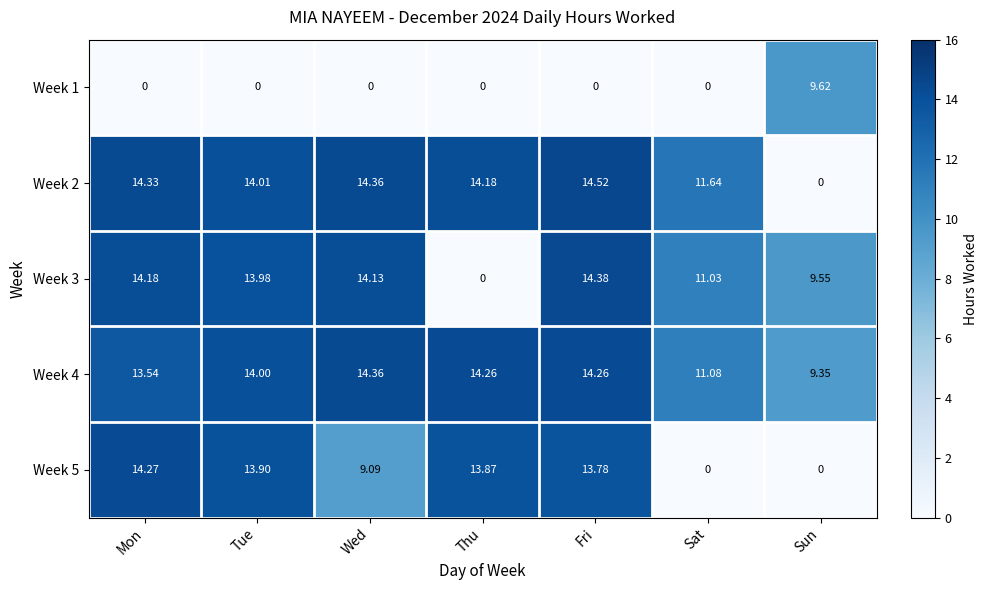

Which category has the lowest value in the Week 3 series?

Thu